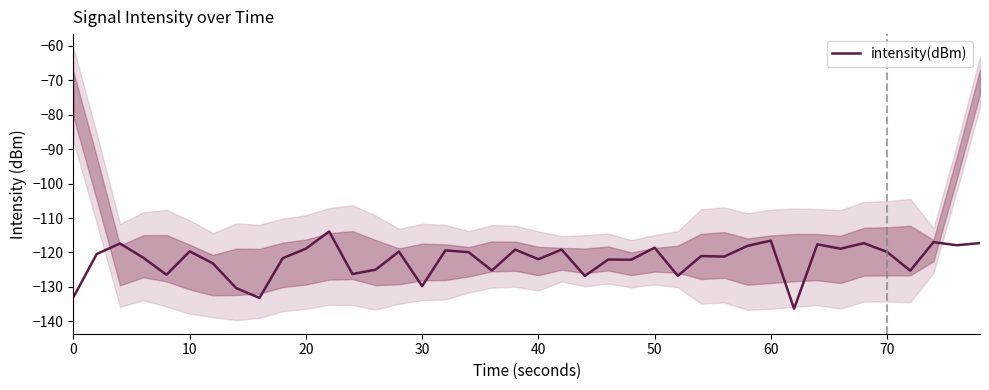

What is the lowest value of the intensity(dBm) series?

-136.3